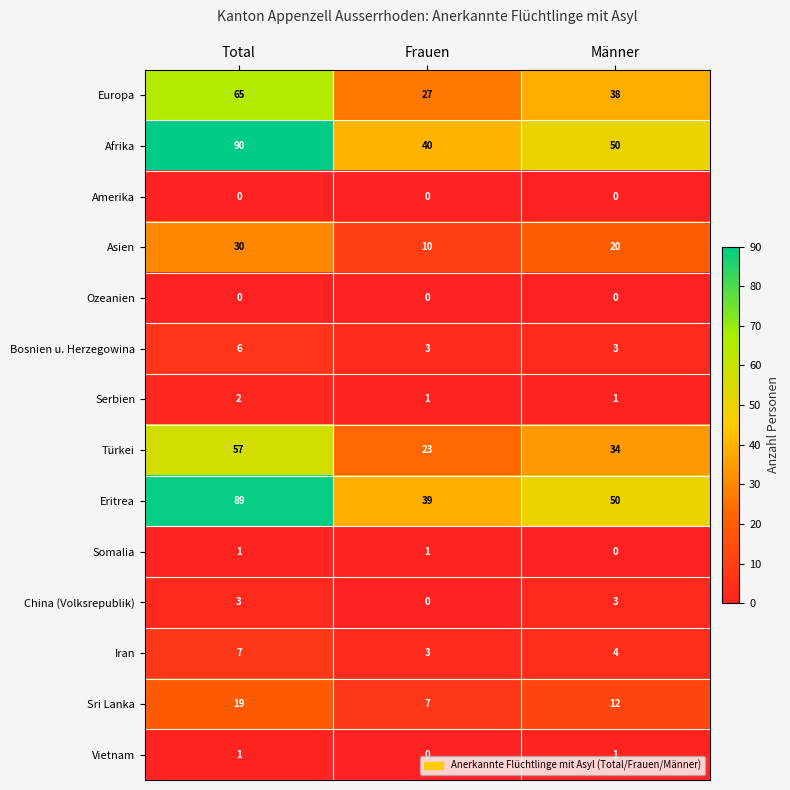

Is it true that Asien equals 19 at Total?

False